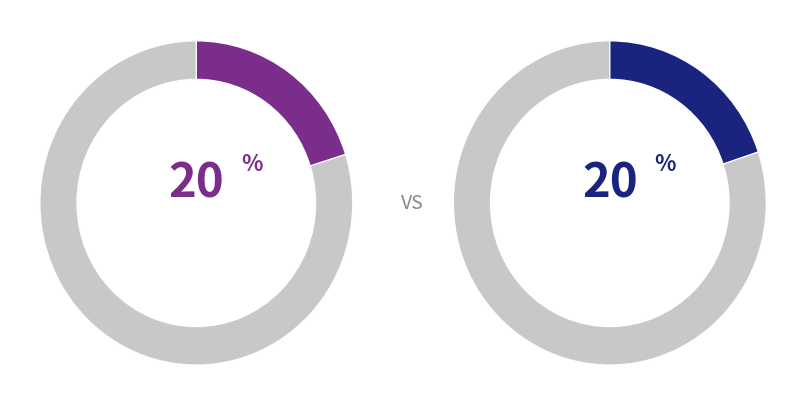

Does AB 64-556-1-2 represent more than half of the total?

No